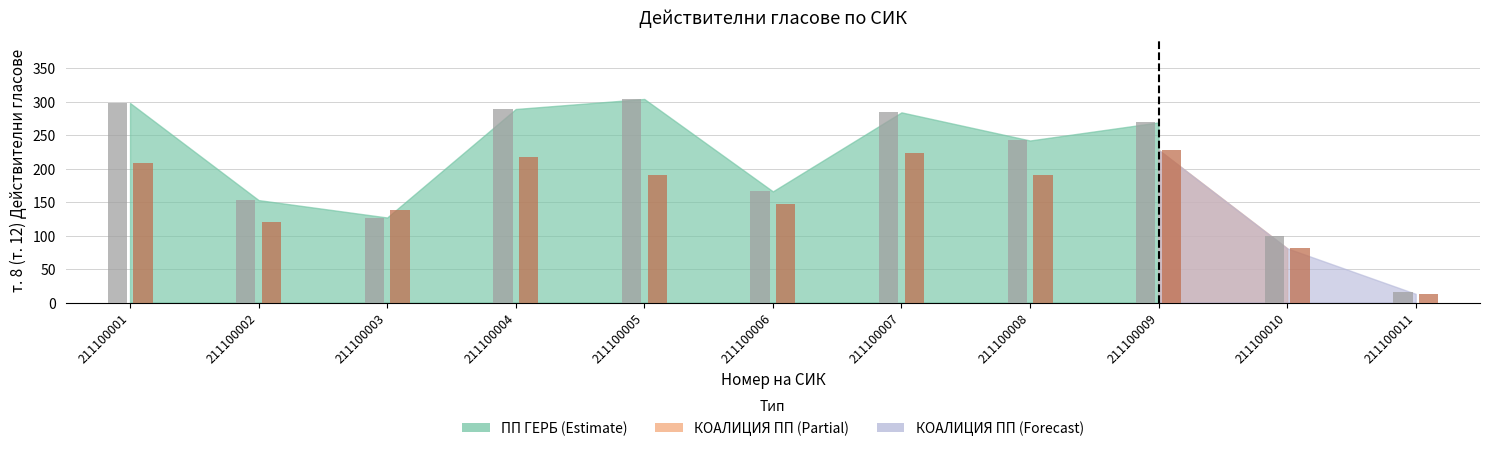

At which category is the sum across all series the highest?

211100007